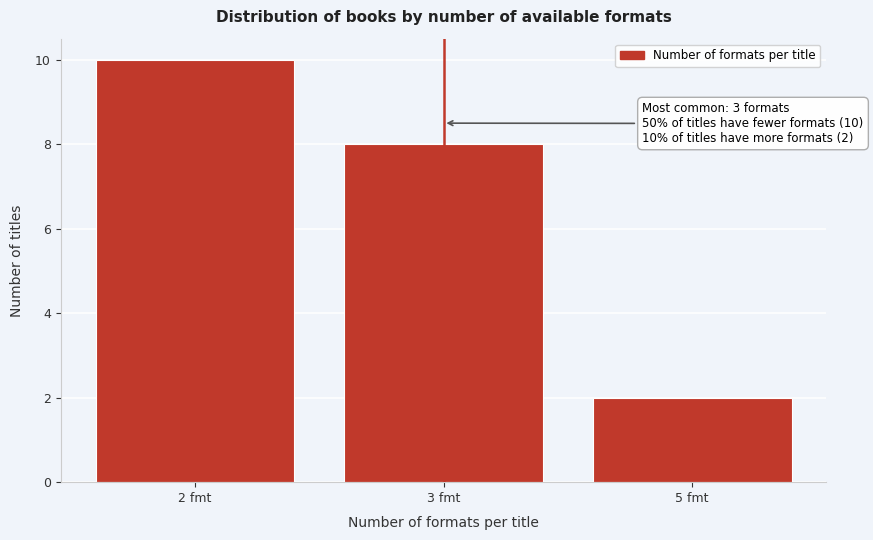

Reading left to right, list all the values displayed in this chart.

10	8	2